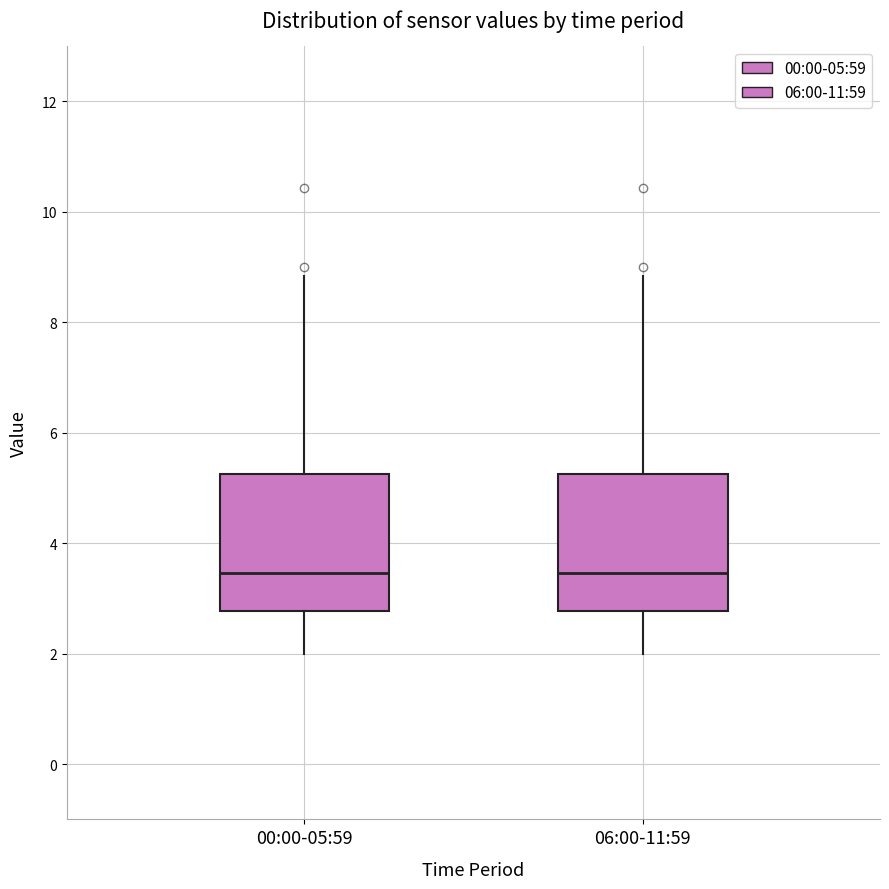

Reading left to right, read every box against the y-axis: the position of its median line, the range the box covers, and the ends of its whiskers. The values are not printed on the chart, so give them approximately, as read against the axis.

00:00-05:59: median 3.4, box 2.8 to 5.2, whiskers 2.0 to 8.8
06:00-11:59: median 3.4, box 2.8 to 5.2, whiskers 2.0 to 8.8